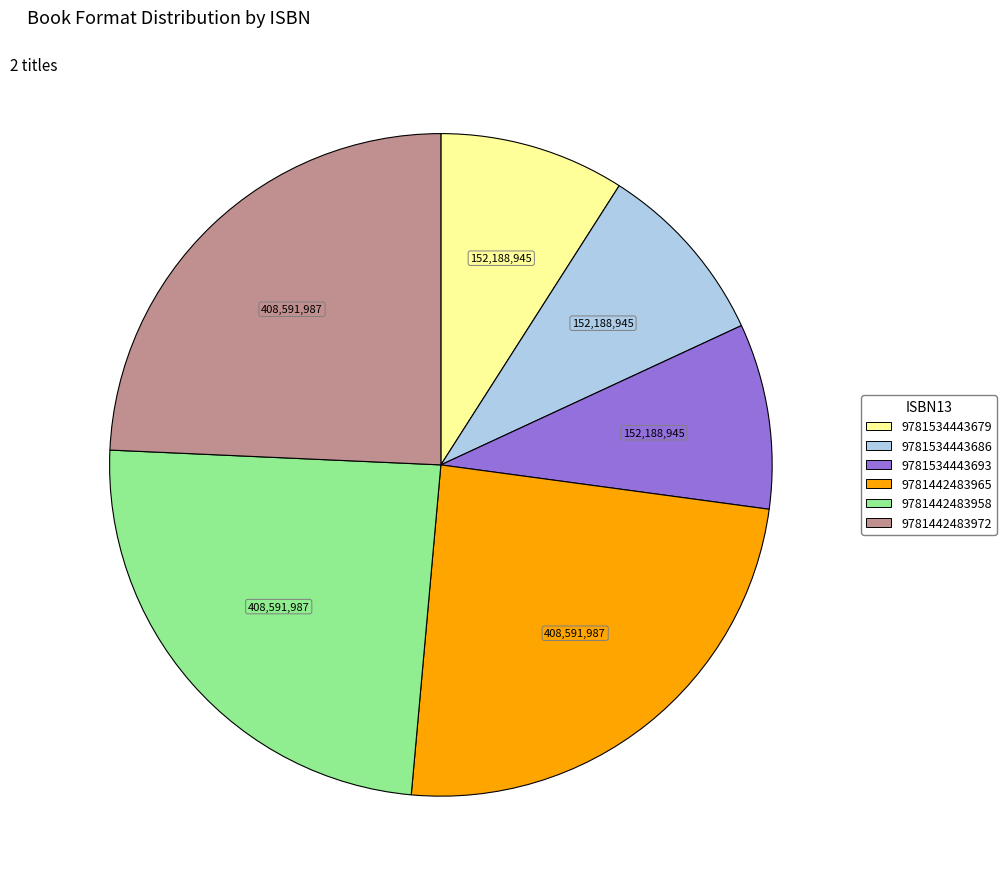

Is it true that 9781534443679 is 23% of the pie?

False